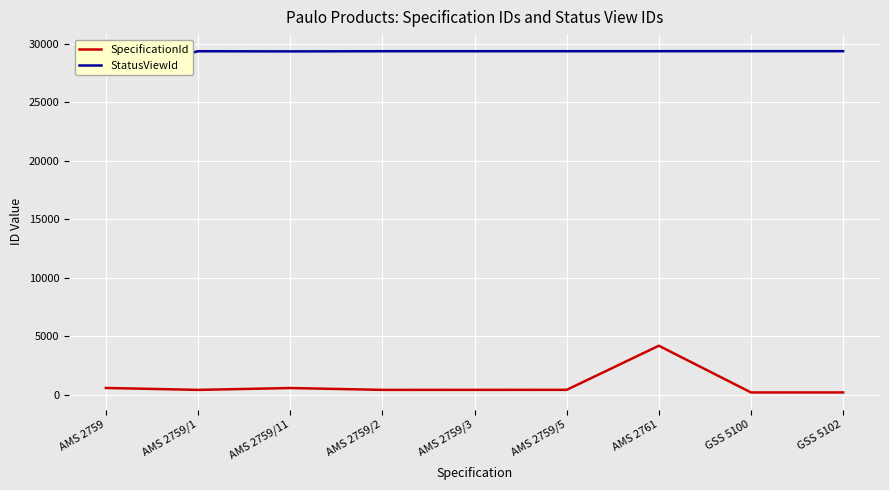

What is the sum of the StatusViewId values at AMS 2759 and AMS 2759/11?

56764